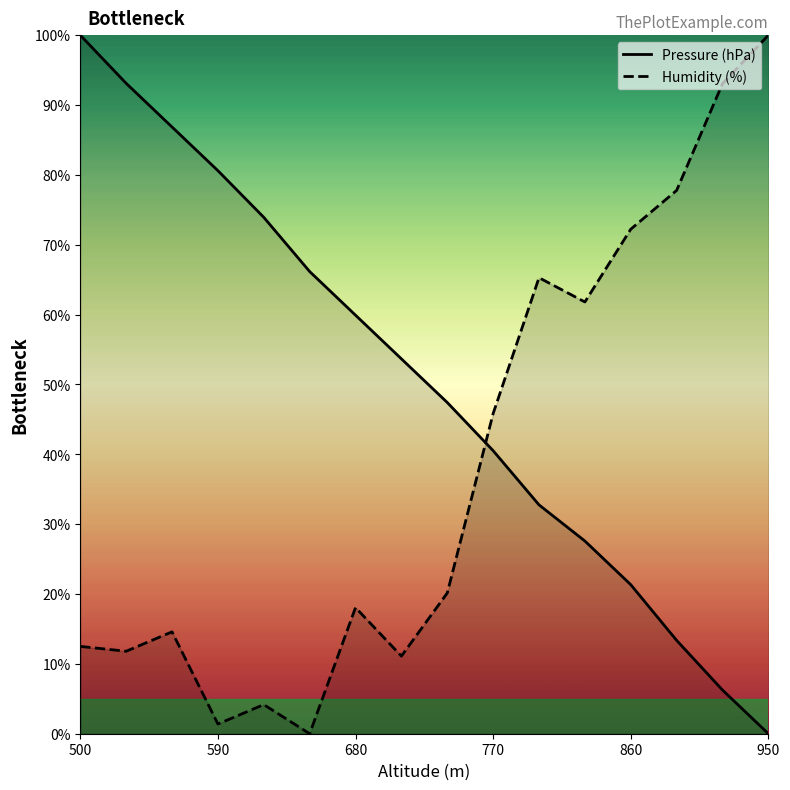

What value does the Humidity (%) series have at 770?

45.8